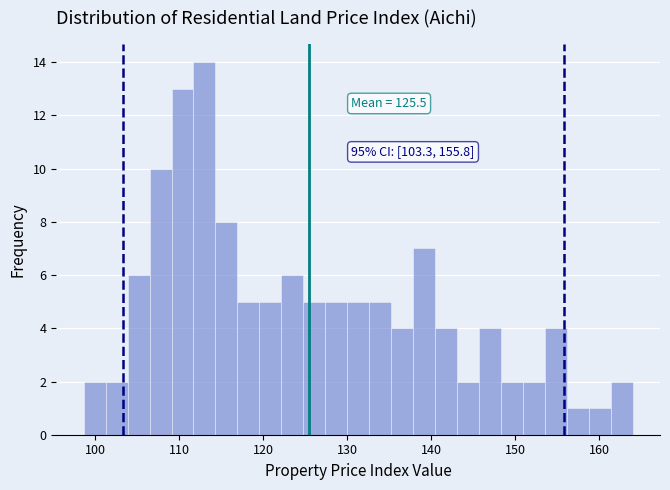

Read against the x-axis, roughly where is the centre of the tallest bar?

113